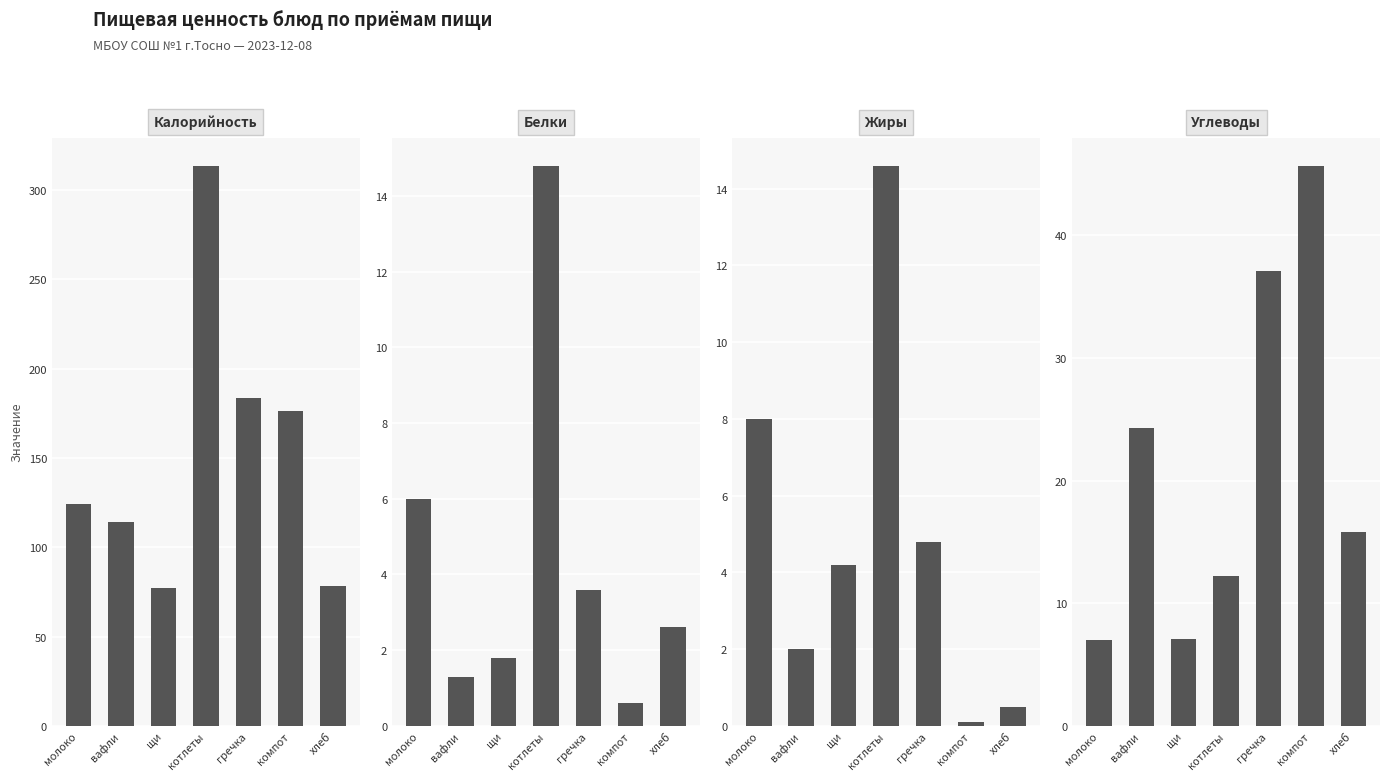

Which series changed the most between компот and хлеб?

Калорийность